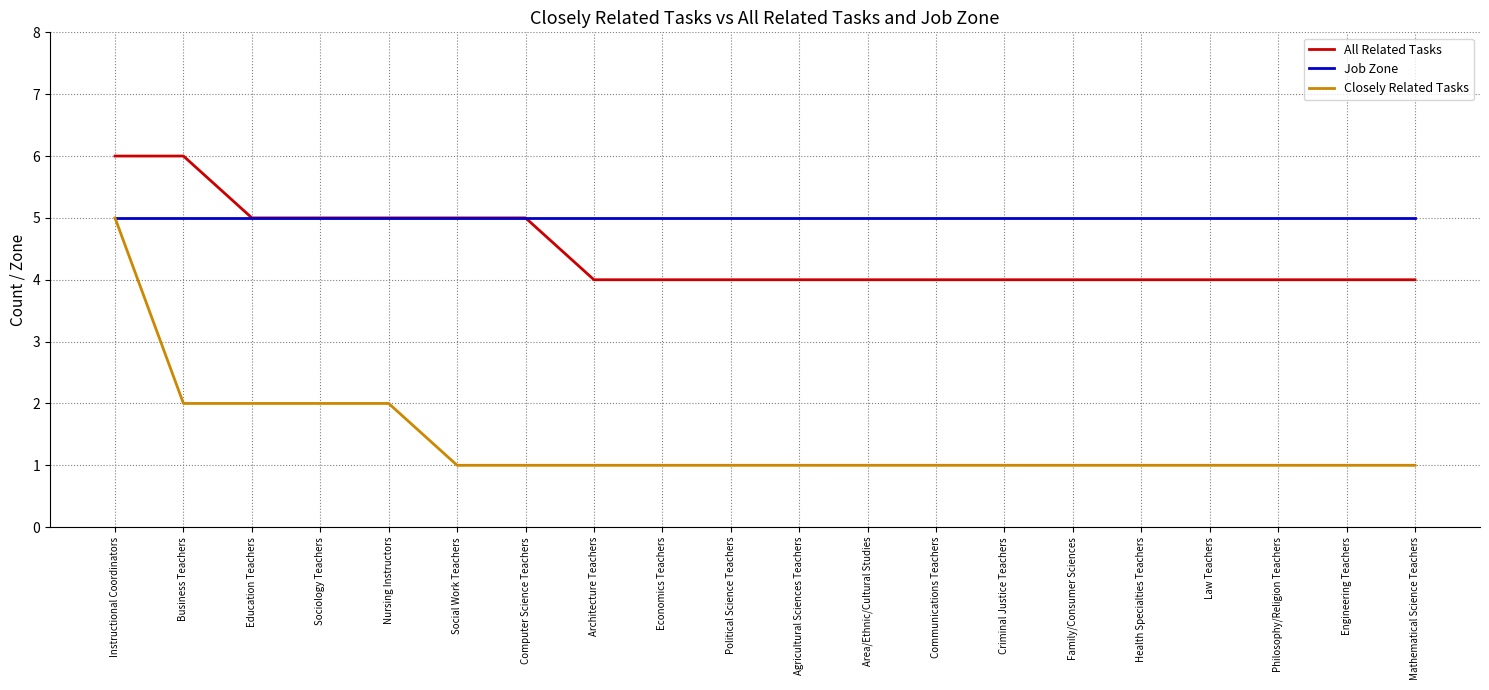

True or false: Closely Related Tasks has a value of 1 at Architecture Teachers.

True